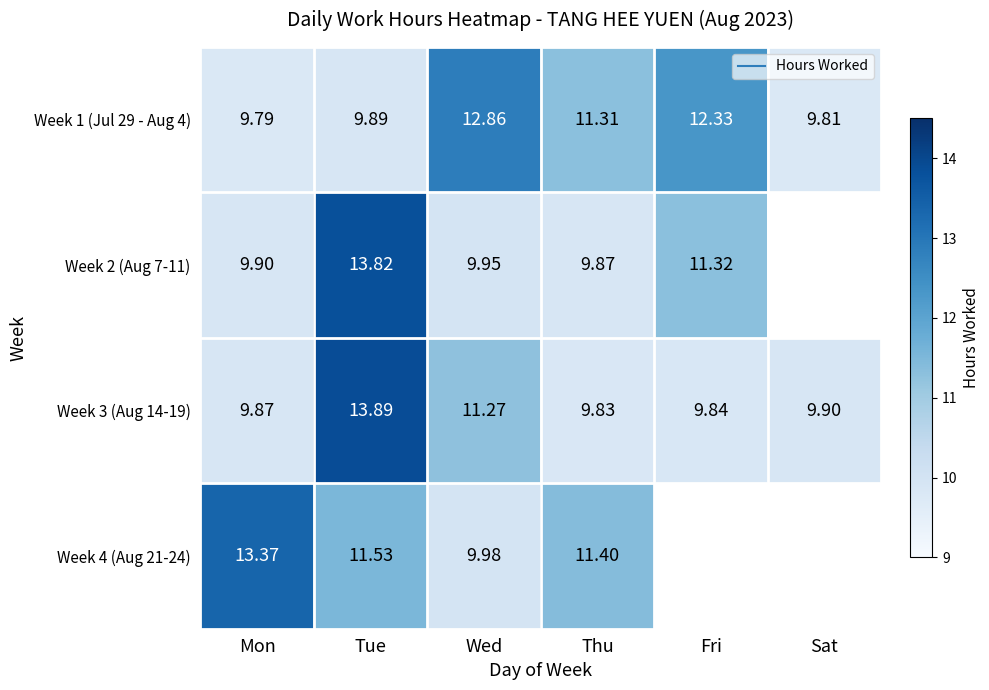

The Week 3 (Aug 14-19) series shows 9.9 at Mon. True or false?

True